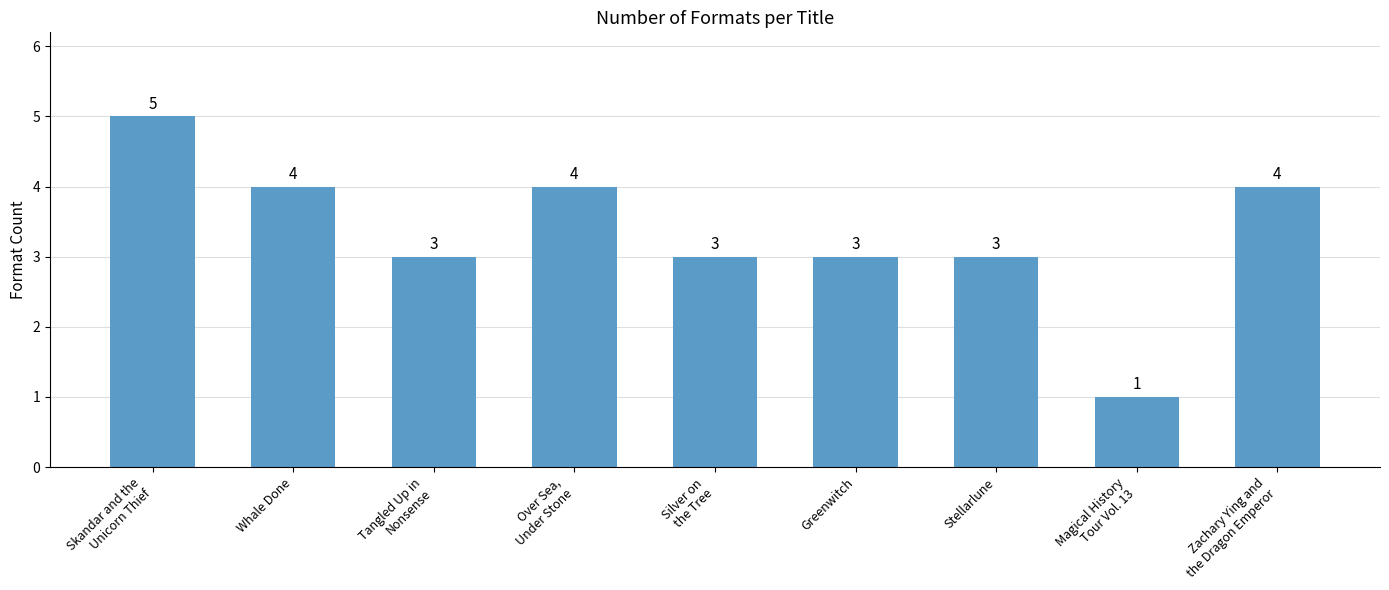

What is the maximum value shown in the chart?

5